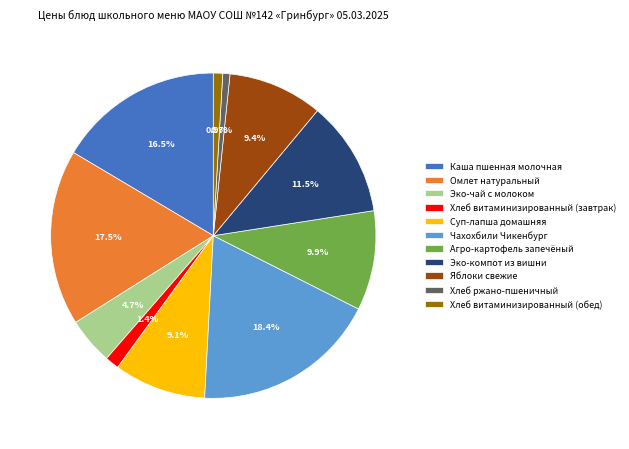

Do Эко-чай с молоком and Хлеб витаминизированный (обед) together represent more than half of the pie?

No